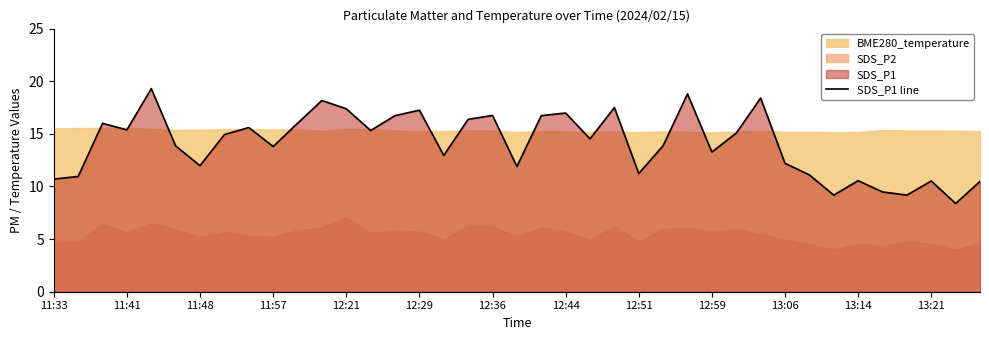

Does the chart have visible grid lines?

No